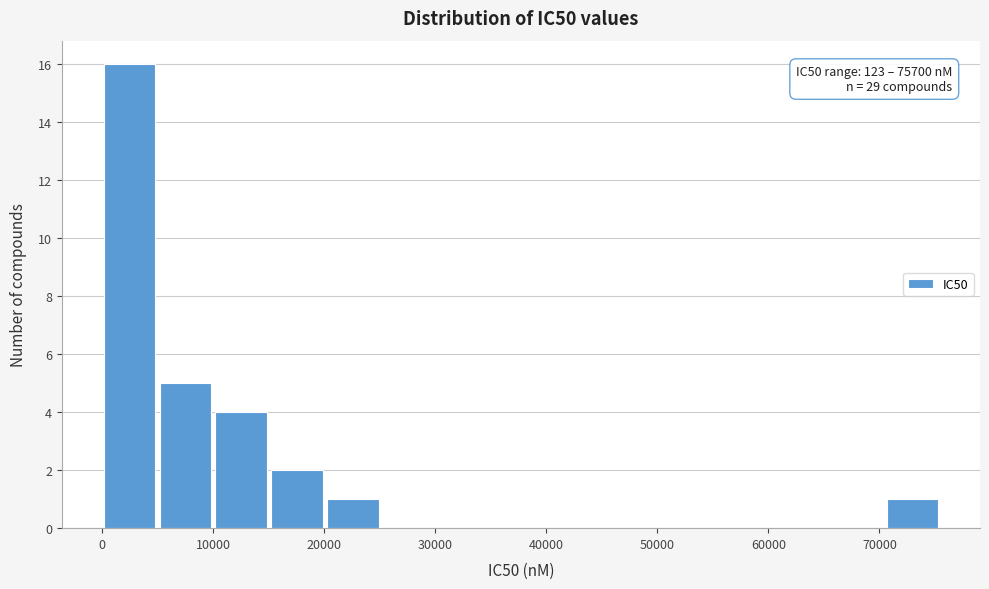

Over which range of the x-axis is the bar tallest?

0 to 5000